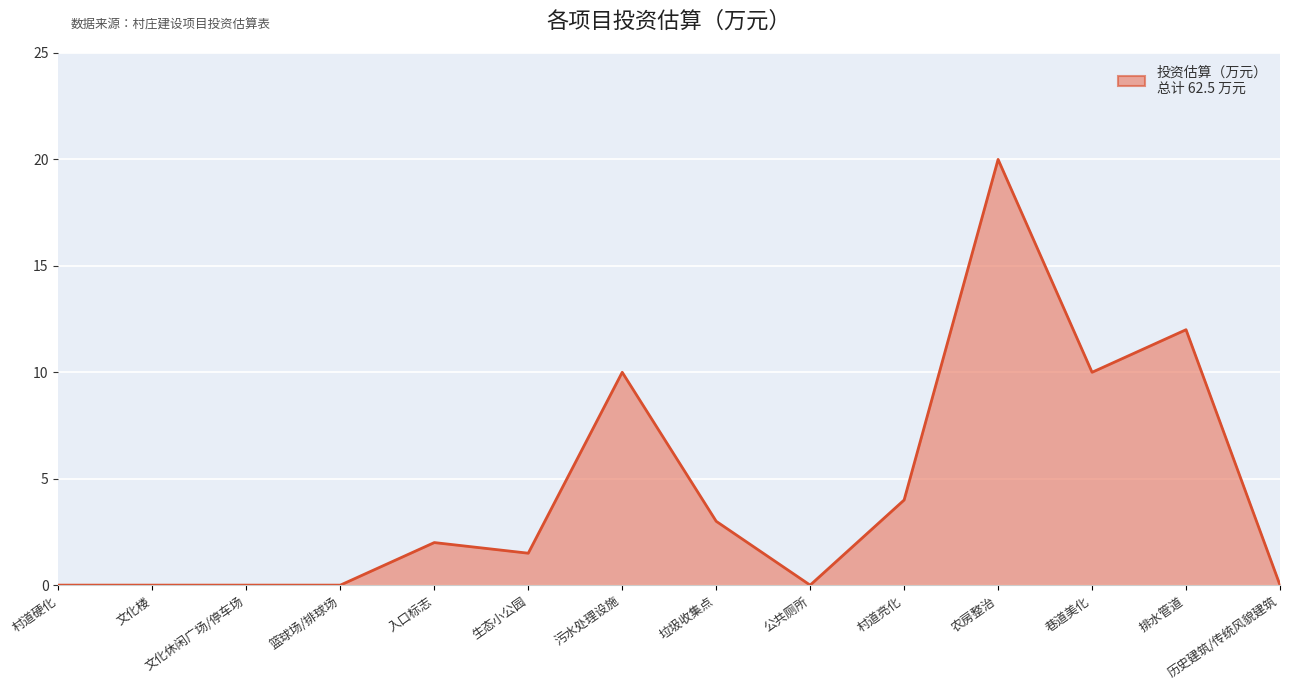

At which category does the chart reach its peak across all series?

农房整治